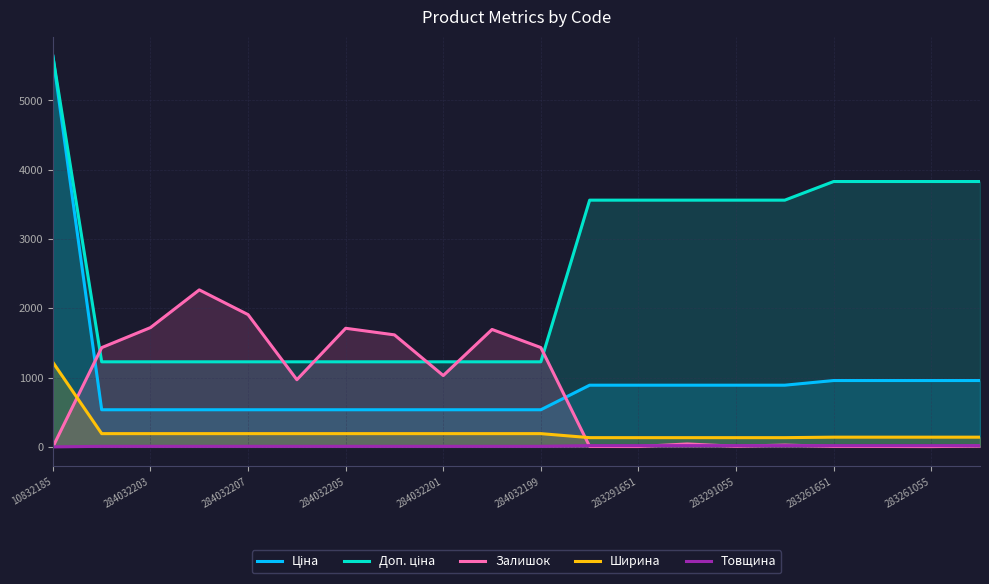

At which category is the sum across all series the highest?

10832185